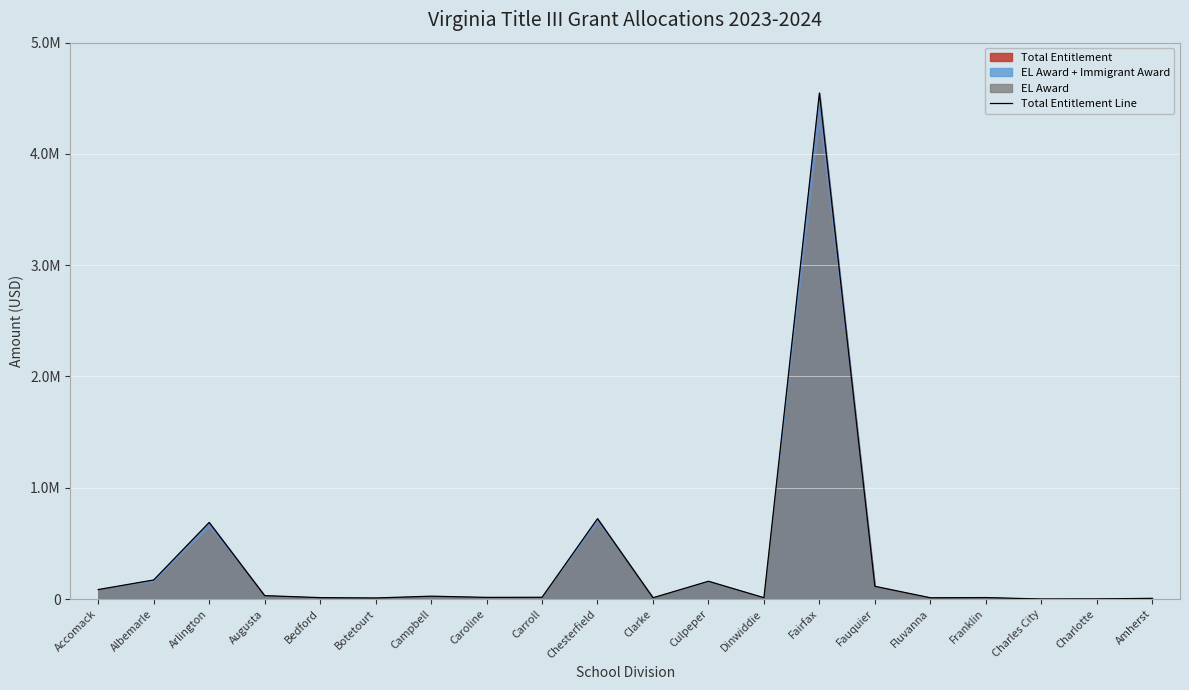

Approximately how many times larger is the value at Fluvanna compared to Accomack?

0.1